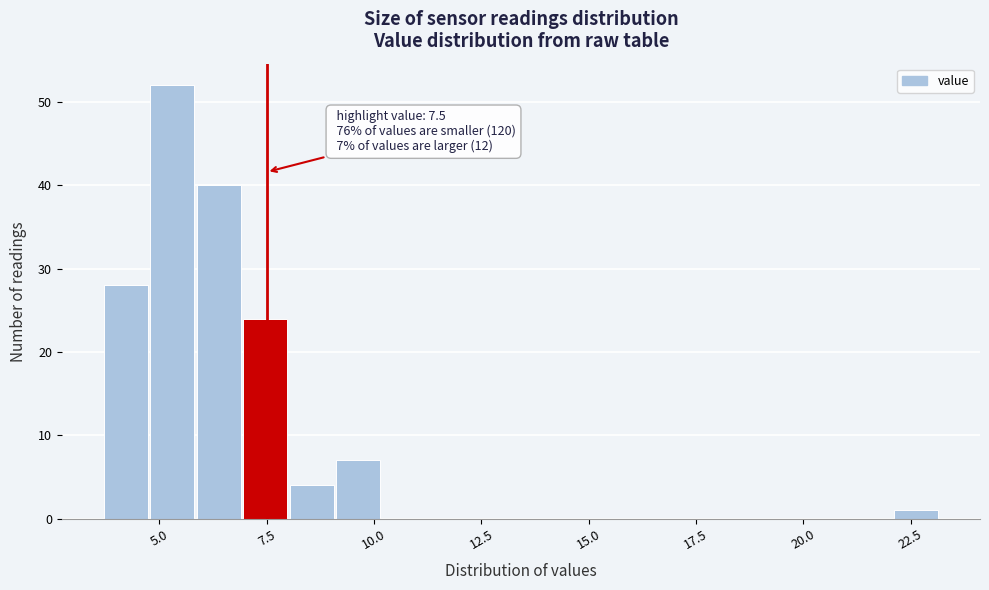

Read against the x-axis, roughly where is the centre of the tallest bar?

5.5